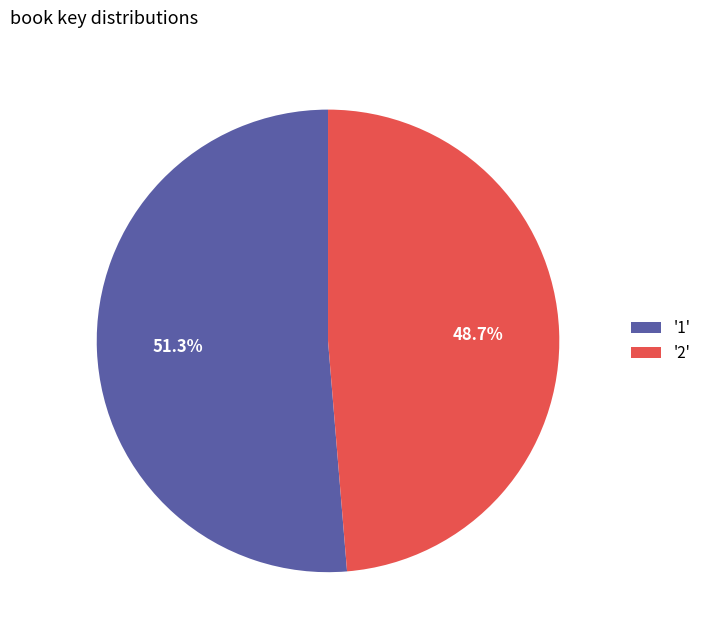

What is the ratio of the value at '2' to the value at '1'?

0.9